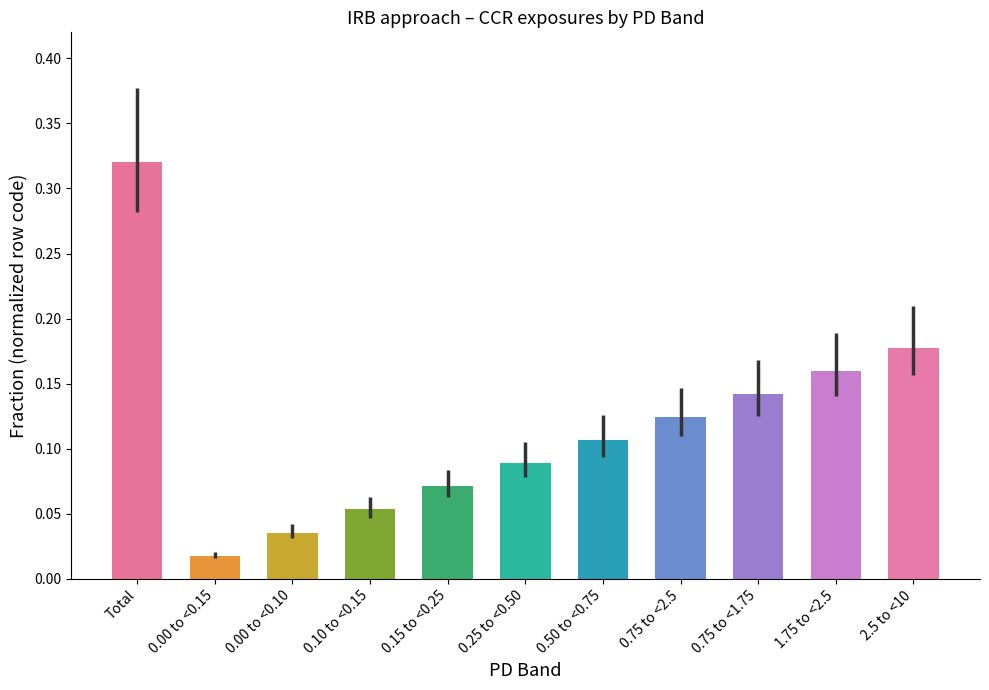

Between 0.75 to <1.75 and 0.75 to <2.5, which is larger?

0.75 to <1.75